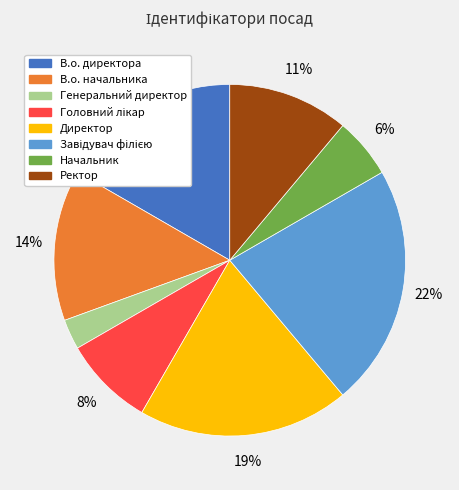

True or false: В.о. начальника accounts for 14% of the total.

True